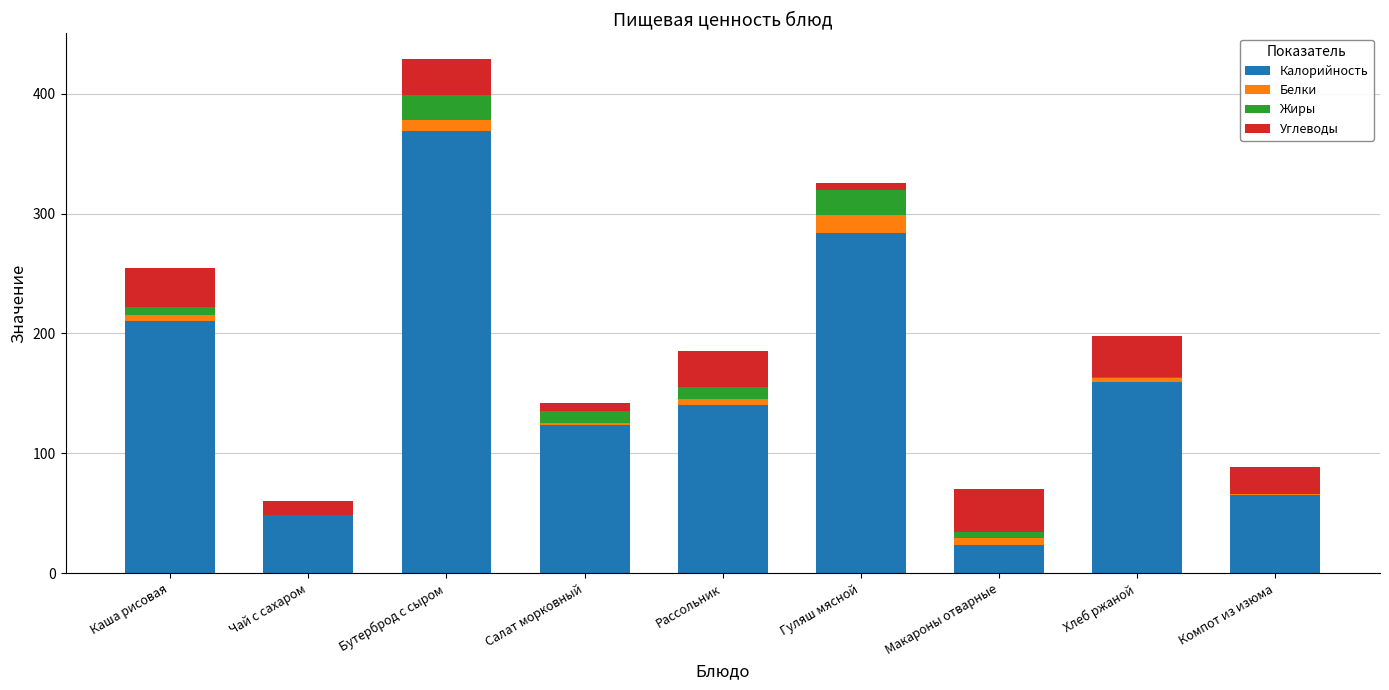

What is the approximate value of Калорийность at Макароны отварные?

24.0